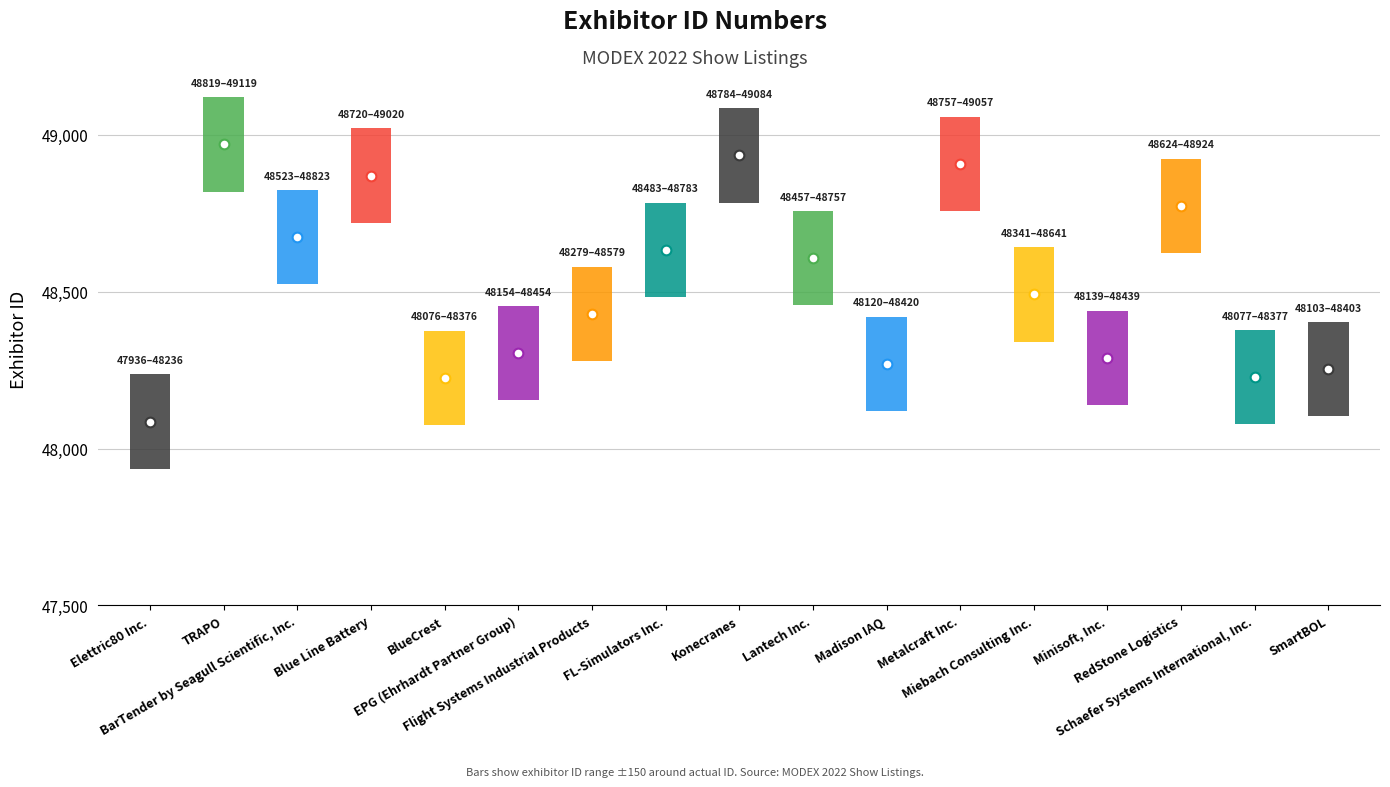

Reading right to left, what are all the values shown in this chart?

48253	48227	48774	48289	48491	48907	48270	48607	48934	48633	48429	48304	48226	48870	48673	48969	48086